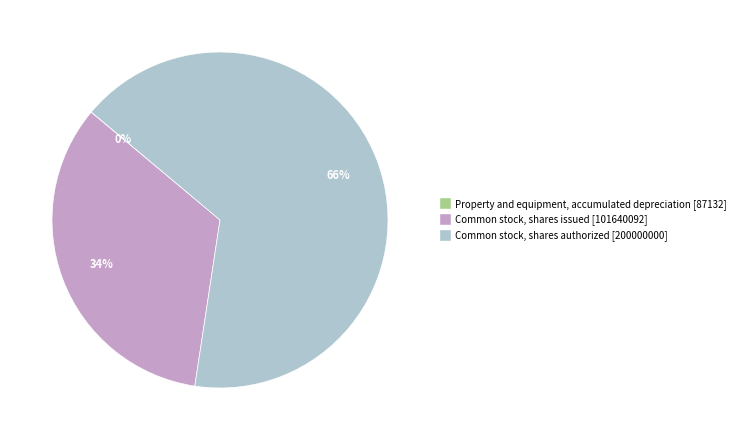

Which slice is the largest?

Common stock, shares authorized